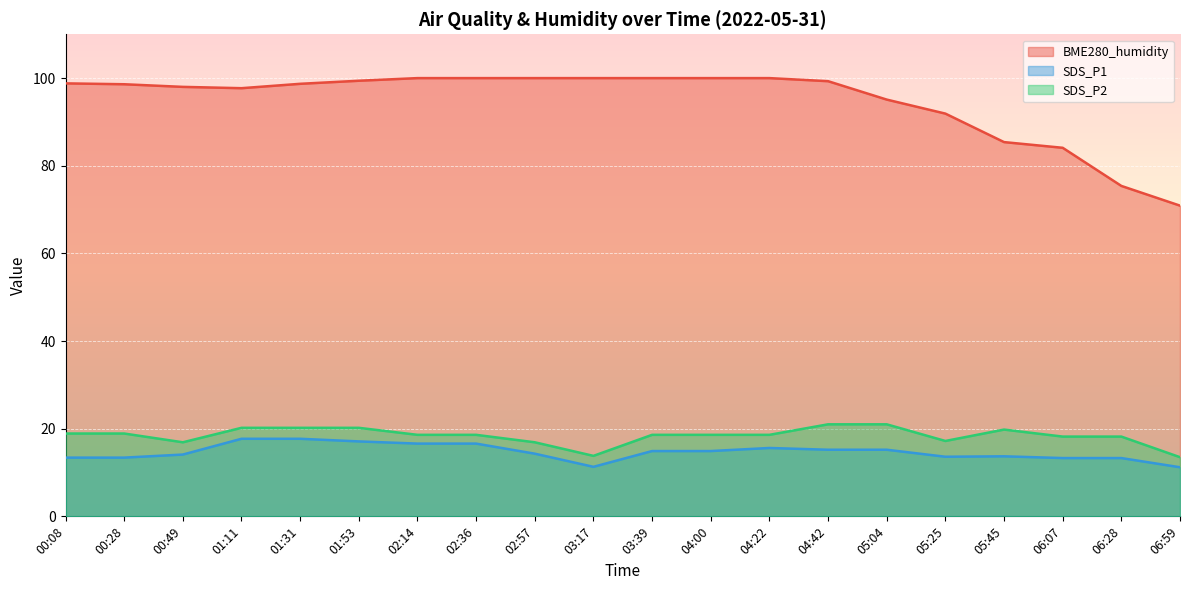

The value of SDS_P1 at 05:25 is 21.0. True or false?

False